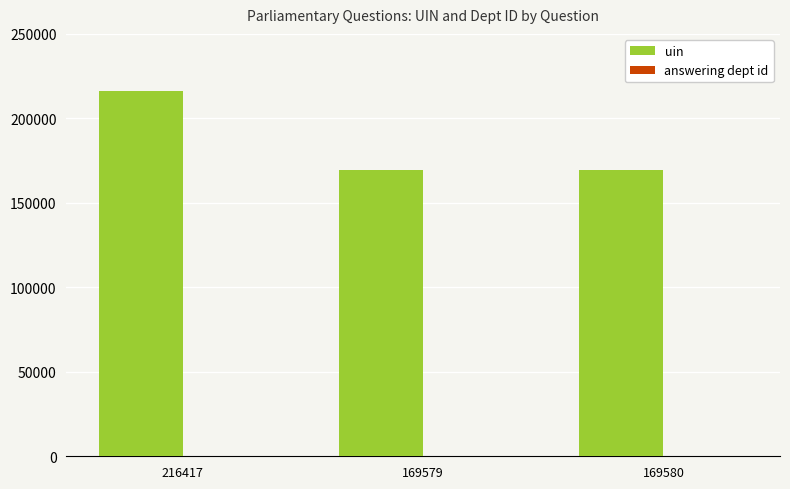

The value of uin at 169580 is 169580. True or false?

True